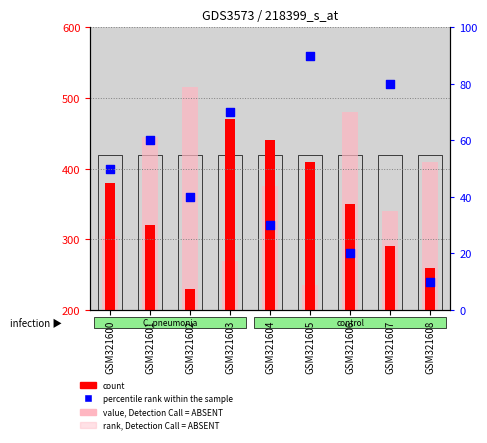

Which series reaches the minimum Y coordinate?

count